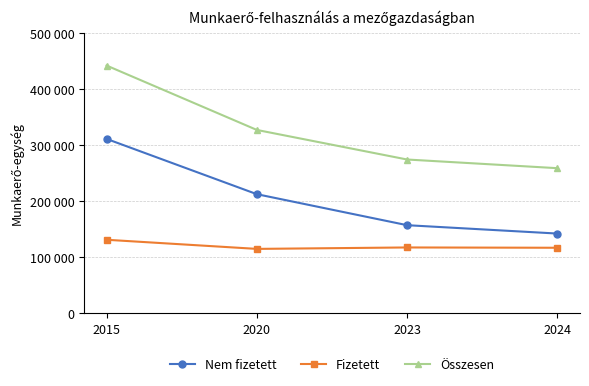

Reading left to right, what are all the values shown in this chart?

Nem fizetett: 2015=310966	2020=212292	2023=156949	2024=142011
Fizetett: 2015=130936	2020=114649	2023=117214	2024=116678
Összesen: 2015=441903	2020=326941	2023=274163	2024=258689